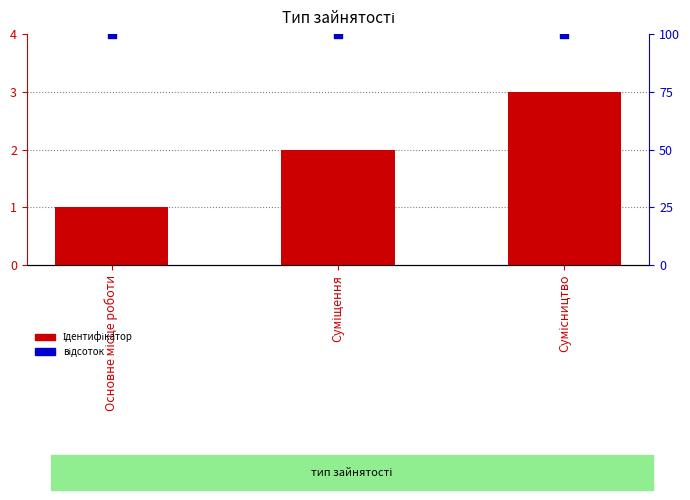

At which category is the sum across all series the highest?

Сумісництво